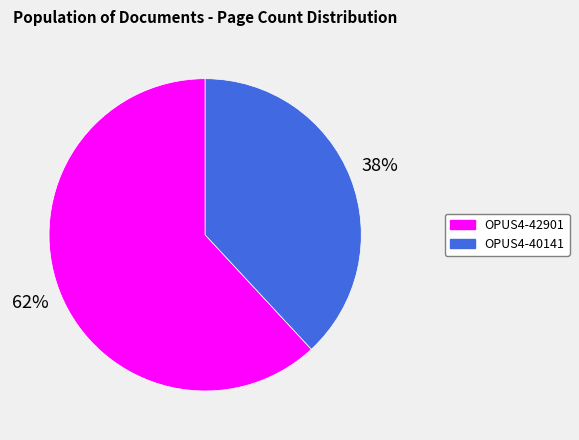

Is it true that OPUS4-42901 is 54% of the pie?

False